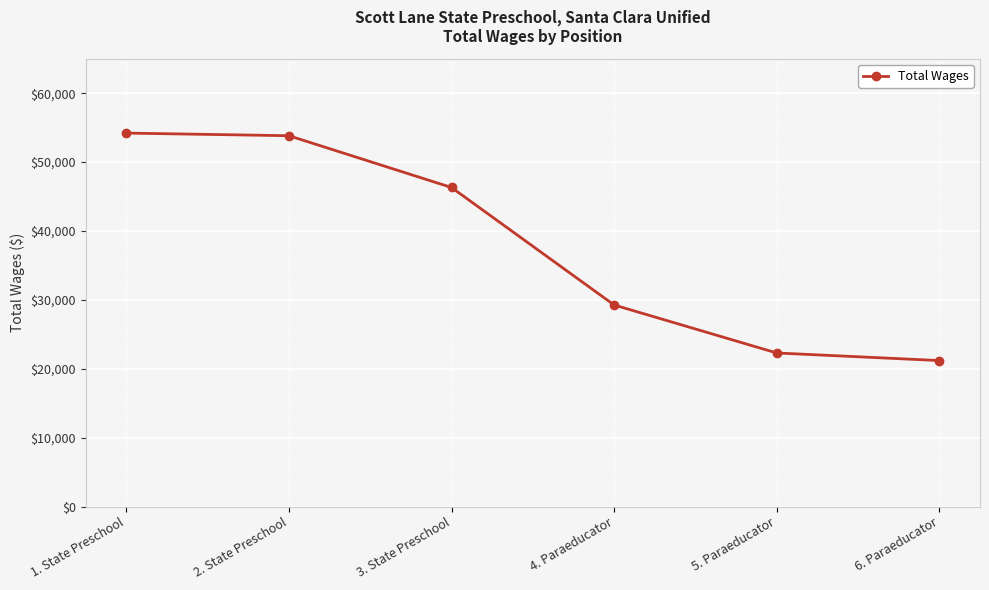

At which label does the data first exceed 46317?

1. State Preschool